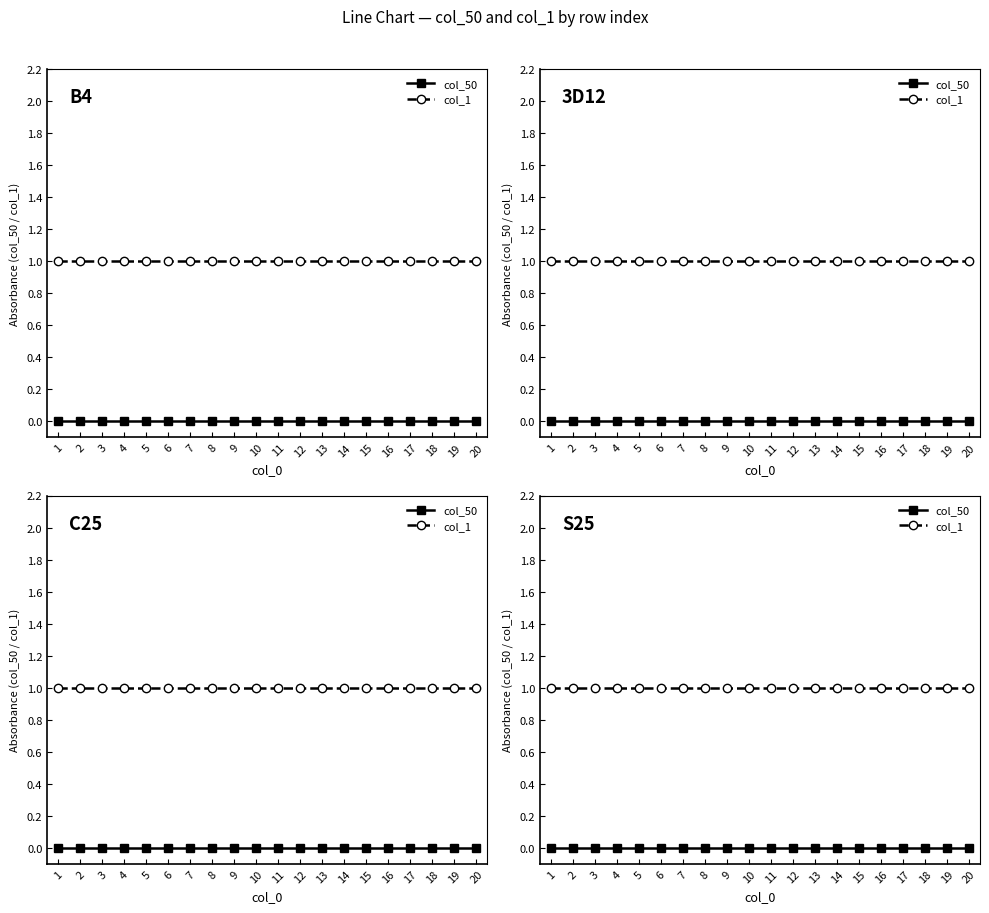

The value of col_50 at 17 is 0. True or false?

True